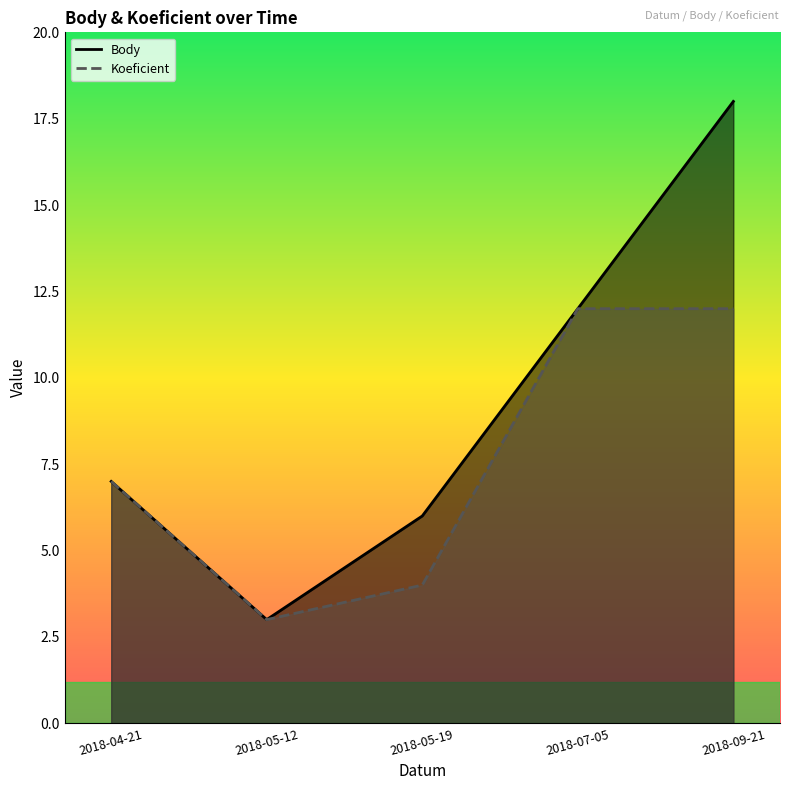

What is the approximate value of Koeficient at 2018-09-21?

12